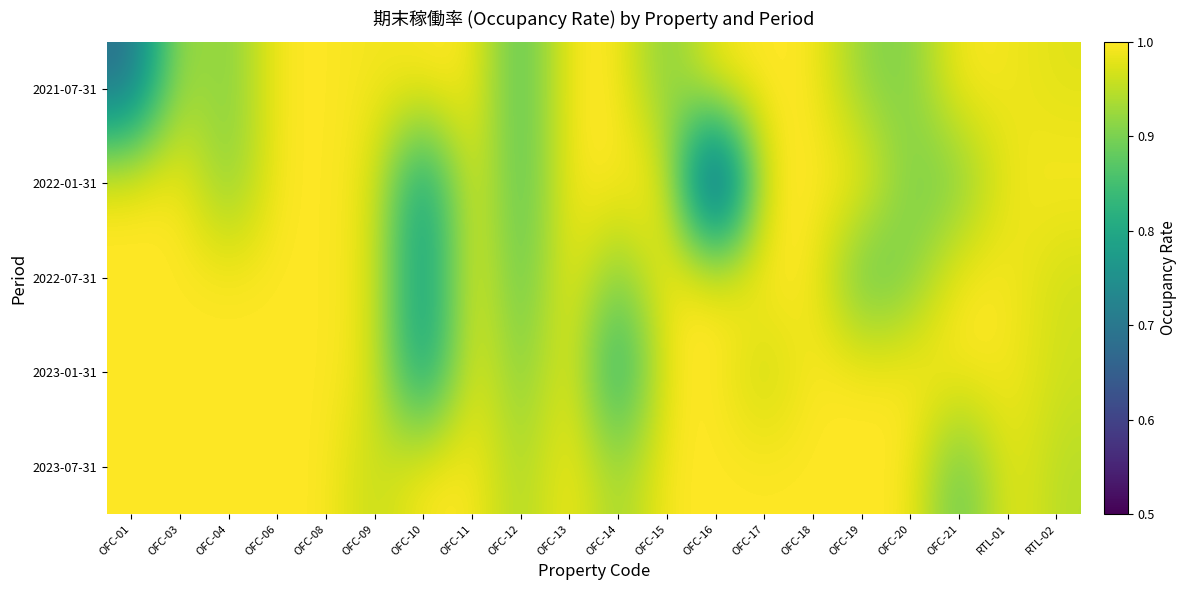

Reading left to right, what are all the values shown in this chart?

2021-07-31: OFC-01=0.7	OFC-03=0.9	OFC-04=0.9	OFC-06=1.0	OFC-08=1.0	OFC-09=1.0	OFC-10=1.0	OFC-11=1.0	OFC-12=0.9	OFC-13=1.0	OFC-14=1.0	OFC-15=0.9	OFC-16=1.0	OFC-17=1.0	OFC-18=1.0	OFC-19=0.9	OFC-20=0.9	OFC-21=1.0	RTL-01=1.0	RTL-02=1.0
2022-01-31: OFC-01=1.0	OFC-03=1.0	OFC-04=0.9	OFC-06=1.0	OFC-08=1.0	OFC-09=1.0	OFC-10=0.7	OFC-11=1.0	OFC-12=0.9	OFC-13=1.0	OFC-14=1.0	OFC-15=1.0	OFC-16=0.5	OFC-17=1.0	OFC-18=1.0	OFC-19=1.0	OFC-20=0.9	OFC-21=0.9	RTL-01=1.0	RTL-02=1.0
2022-07-31: OFC-01=1.0	OFC-03=1.0	OFC-04=1.0	OFC-06=1.0	OFC-08=1.0	OFC-09=1.0	OFC-10=0.7	OFC-11=1.0	OFC-12=0.9	OFC-13=1.0	OFC-14=0.9	OFC-15=1.0	OFC-16=1.0	OFC-17=1.0	OFC-18=1.0	OFC-19=0.9	OFC-20=0.9	OFC-21=1.0	RTL-01=1.0	RTL-02=1.0
2023-01-31: OFC-01=1.0	OFC-03=1.0	OFC-04=1.0	OFC-06=1.0	OFC-08=1.0	OFC-09=1.0	OFC-10=0.7	OFC-11=1.0	OFC-12=0.9	OFC-13=1.0	OFC-14=0.8	OFC-15=1.0	OFC-16=1.0	OFC-17=1.0	OFC-18=1.0	OFC-19=1.0	OFC-20=1.0	OFC-21=1.0	RTL-01=1.0	RTL-02=1.0
2023-07-31: OFC-01=1.0	OFC-03=1.0	OFC-04=1.0	OFC-06=1.0	OFC-08=1.0	OFC-09=0.9	OFC-10=1.0	OFC-11=1.0	OFC-12=0.9	OFC-13=1.0	OFC-14=0.9	OFC-15=1.0	OFC-16=1.0	OFC-17=1.0	OFC-18=1.0	OFC-19=1.0	OFC-20=1.0	OFC-21=0.9	RTL-01=1.0	RTL-02=0.9